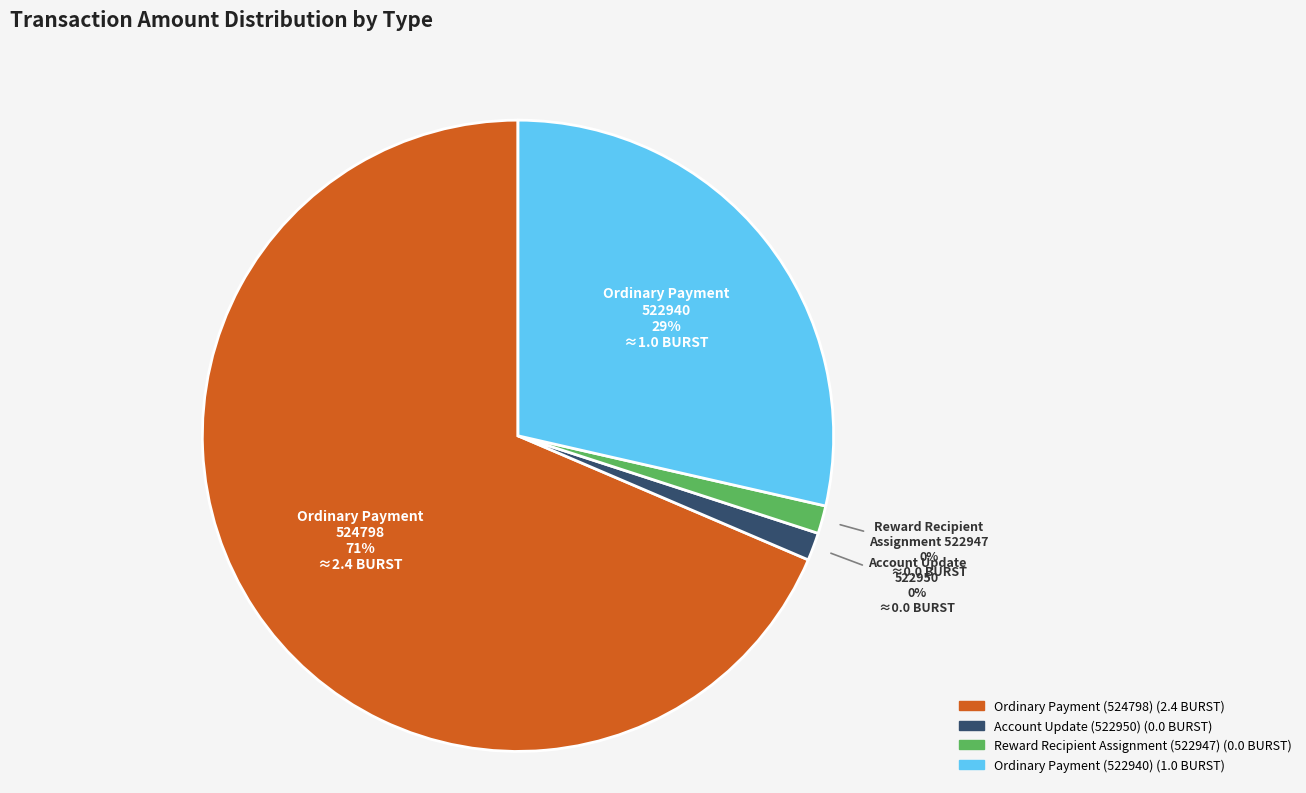

True or false: Ordinary Payment (524798) accounts for 85% of the total.

False